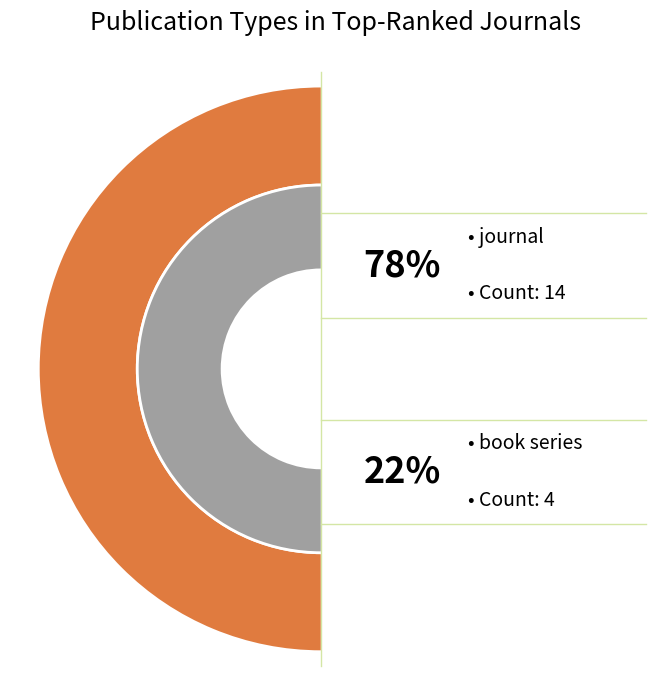

True or false: book series accounts for 22% of the total.

True